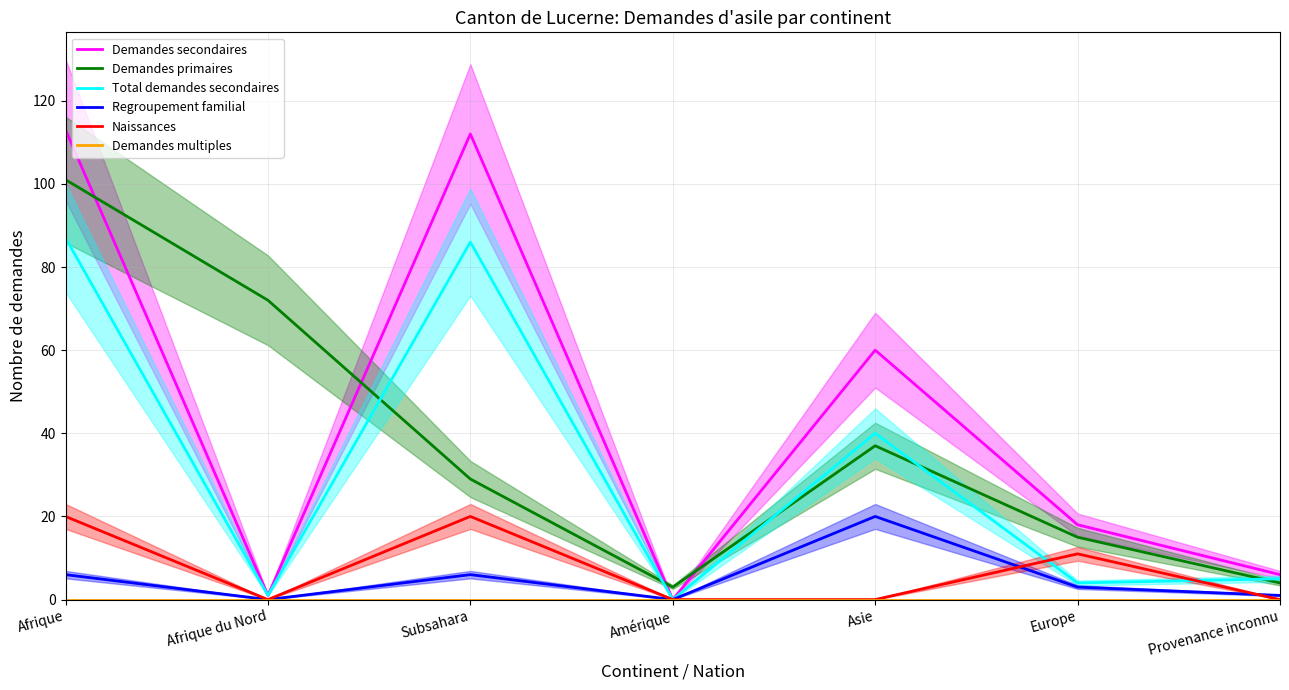

Which label corresponds to the largest value in the chart?

Afrique